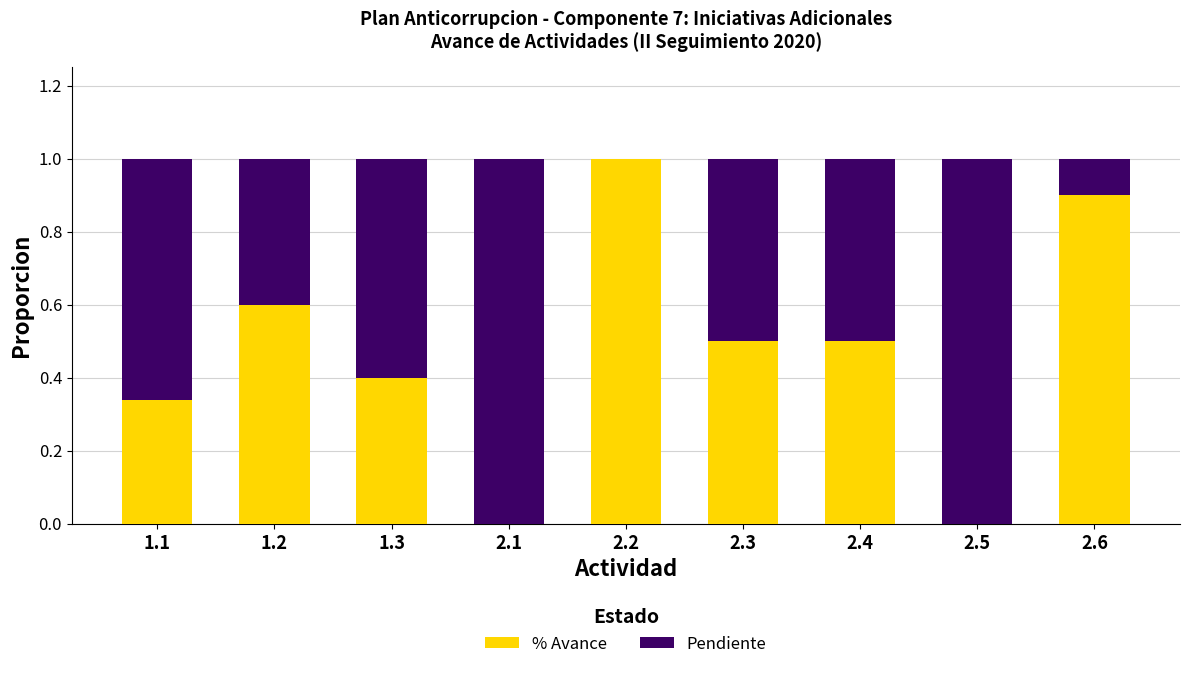

What are all the series names shown in the legend?

% Avance, Pendiente